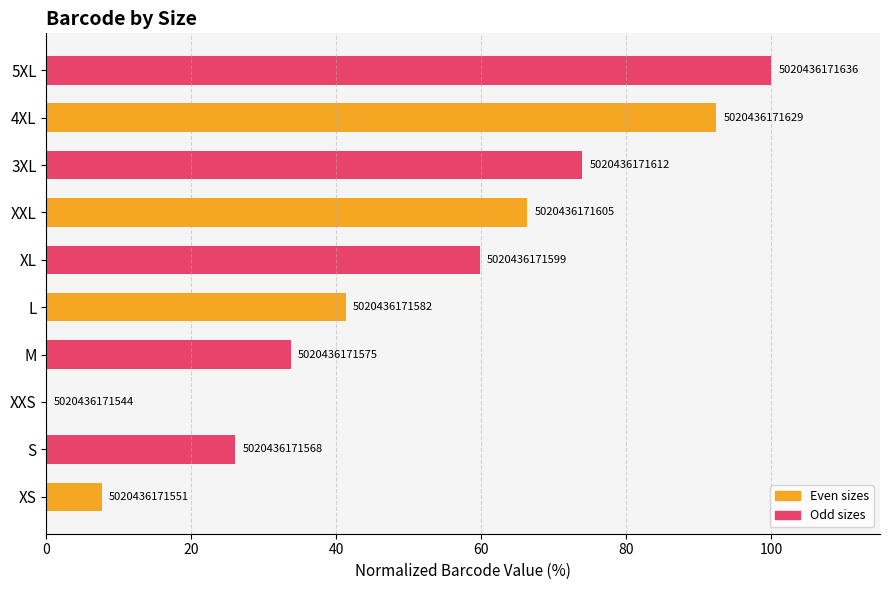

What is the greatest value displayed?

100.0